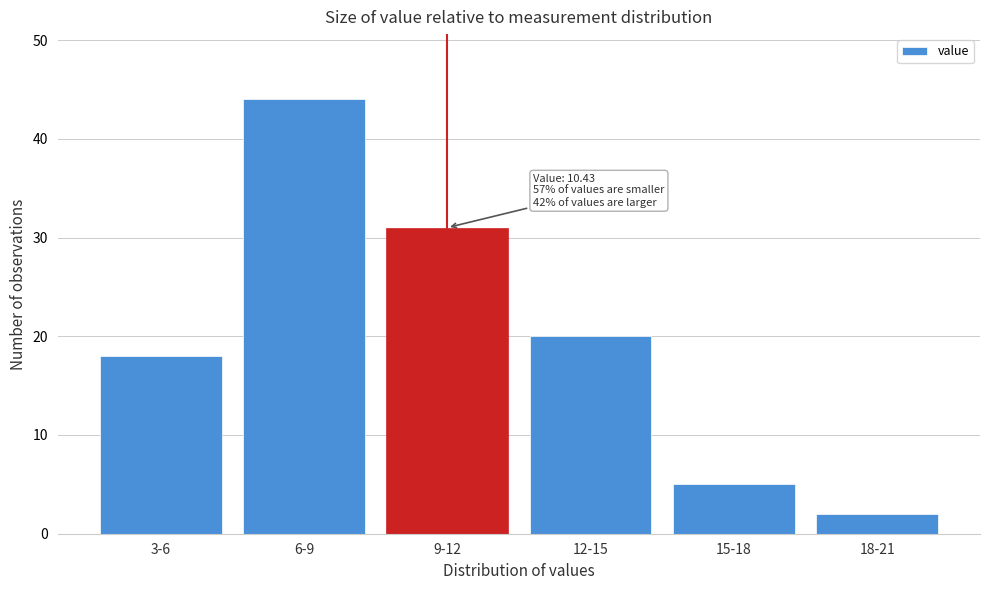

Reading left to right, list all the values displayed in this chart.

3-6=18	6-9=44	9-12=31	12-15=20	15-18=5	18-21=2